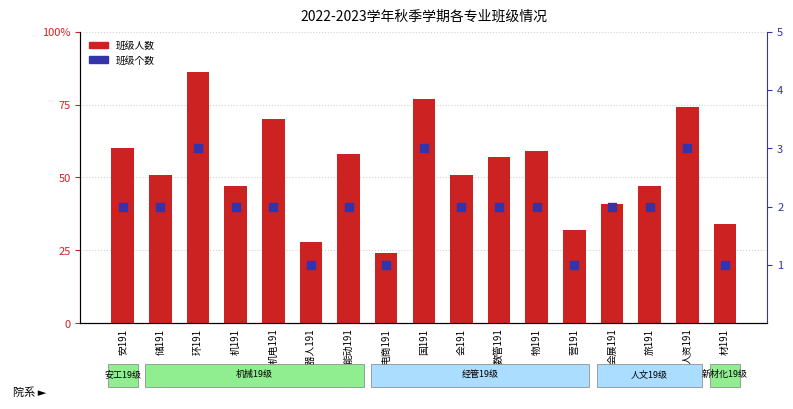

At which category is the sum across all series the highest?

环191